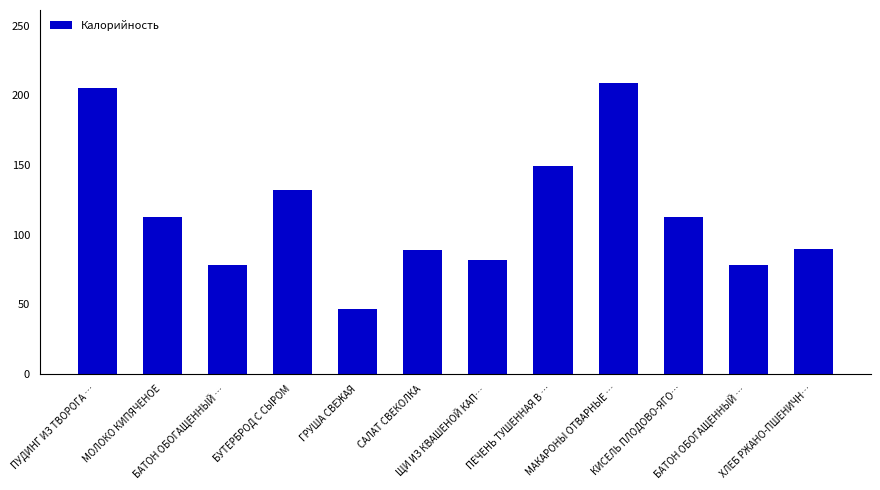

What is the label of the 8th bar from the right?

ГРУША СВЕЖАЯ